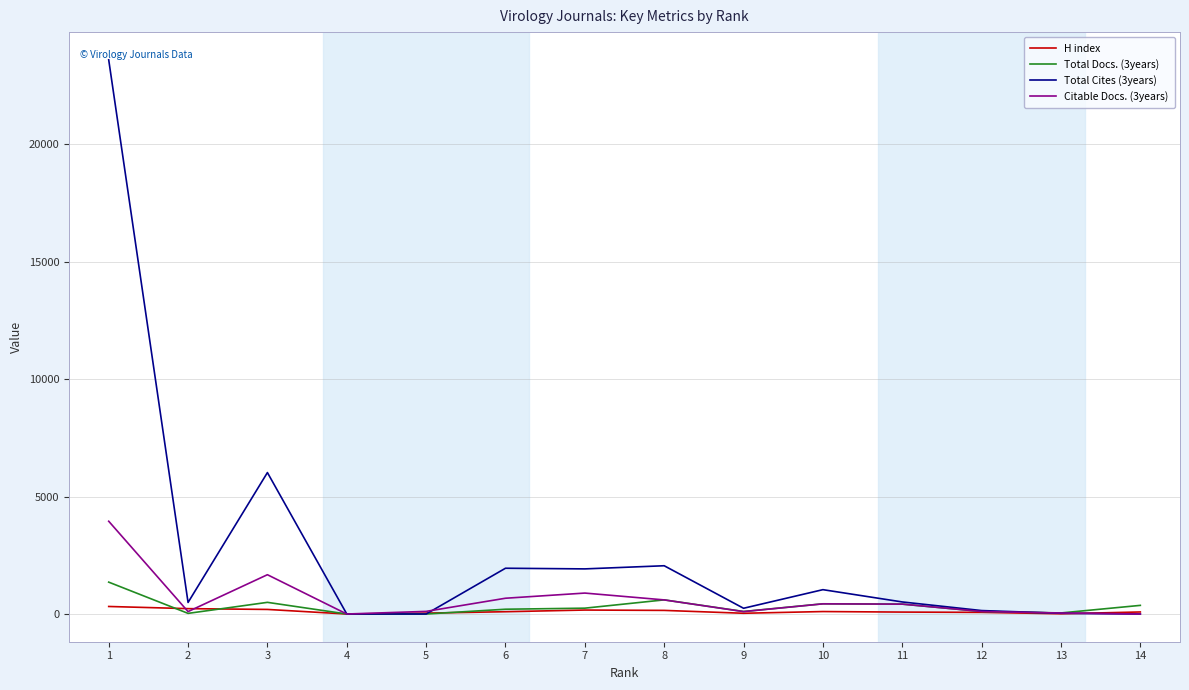

What is the sum of the Total Cites (3years) values at 10 and 2?

1529